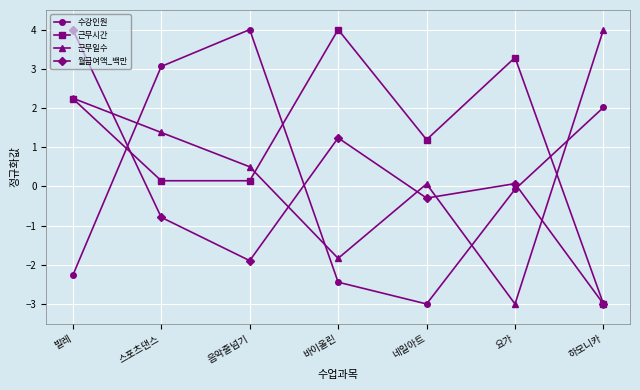

Which series changed the most between 스포츠댄스 and 음악줄넘기?

월급여액_백만